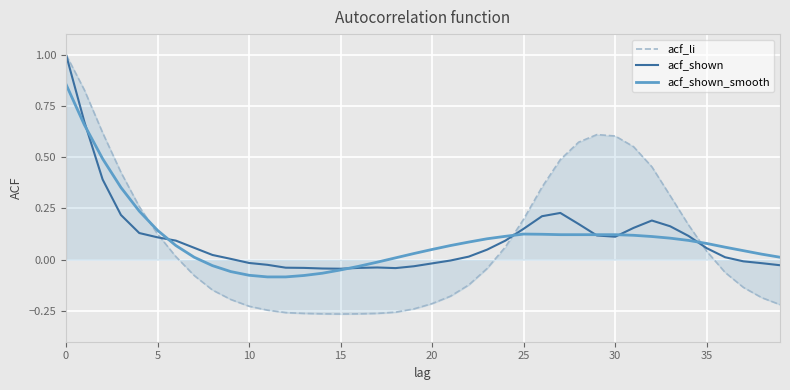

Which series has the largest range (max minus min)?

acf_li